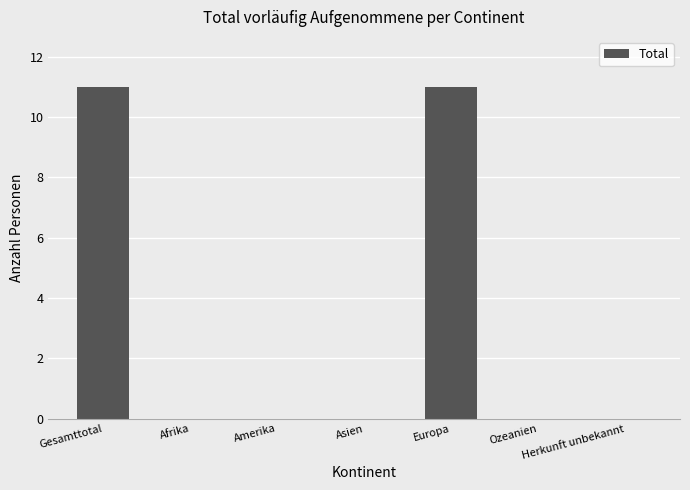

The chart shows a value of 0 at Afrika. True or false?

True